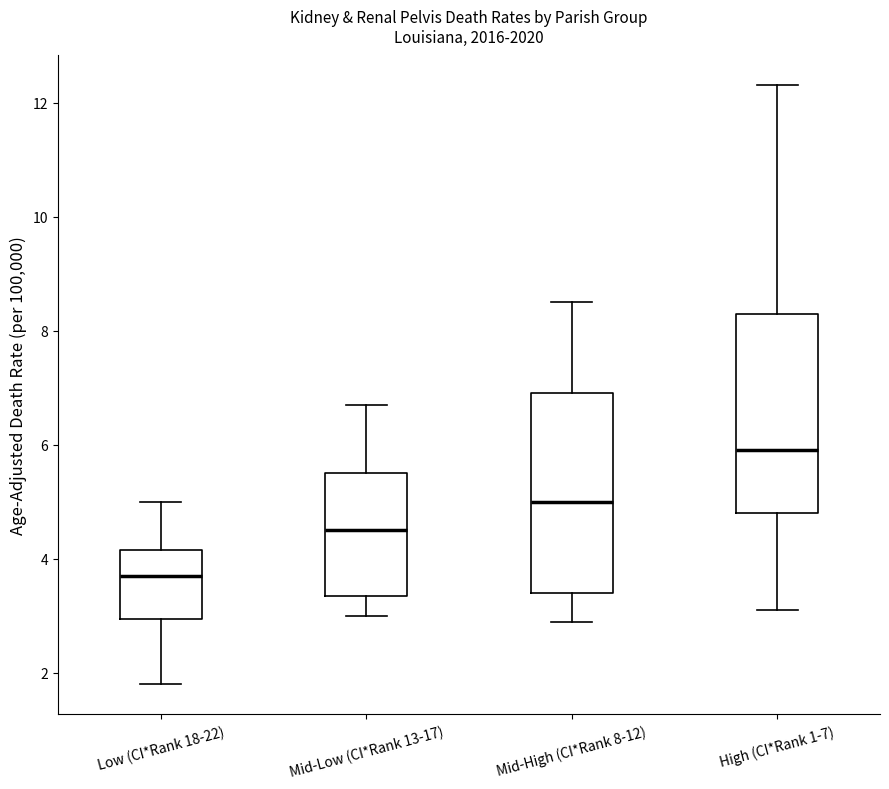

Reading left to right, read every box against the y-axis: the position of its median line, the range the box covers, and the ends of its whiskers. The values are not printed on the chart, so give them approximately, as read against the axis.

Low (CI*Rank 18-22): median 3.8, box 3.0 to 4.2, whiskers 1.8 to 5.0
Mid-Low (CI*Rank 13-17): median 4.6, box 3.4 to 5.6, whiskers 3.0 to 6.8
Mid-High (CI*Rank 8-12): median 5.0, box 3.4 to 7.0, whiskers 3.0 to 8.6
High (CI*Rank 1-7): median 6.0, box 4.8 to 8.4, whiskers 3.2 to 12.4